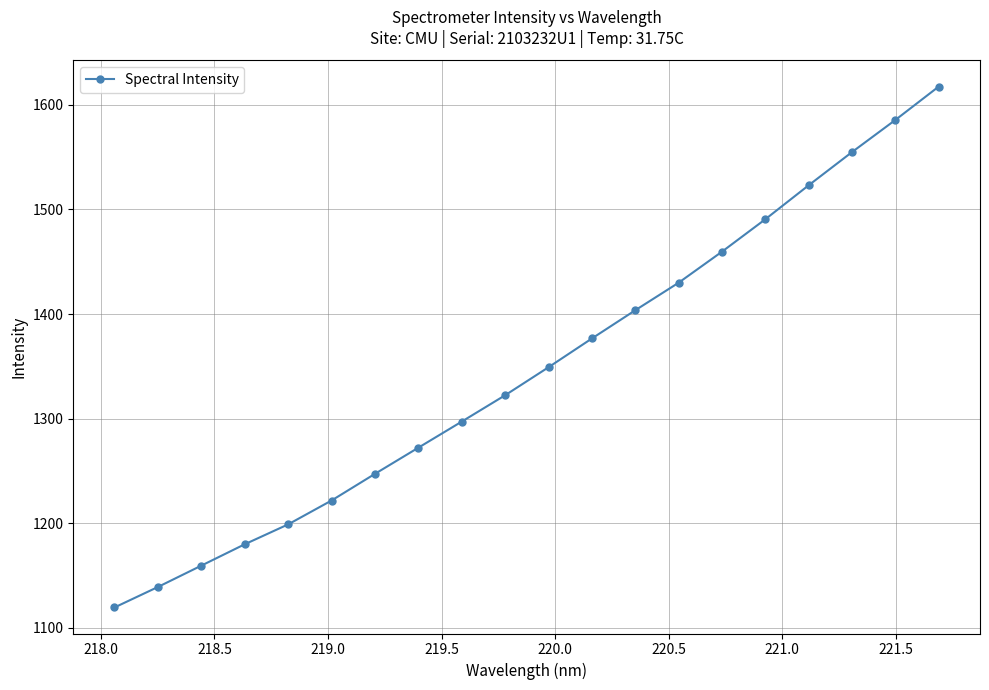

True or false: there are more than 1 points higher than both neighbors.

False